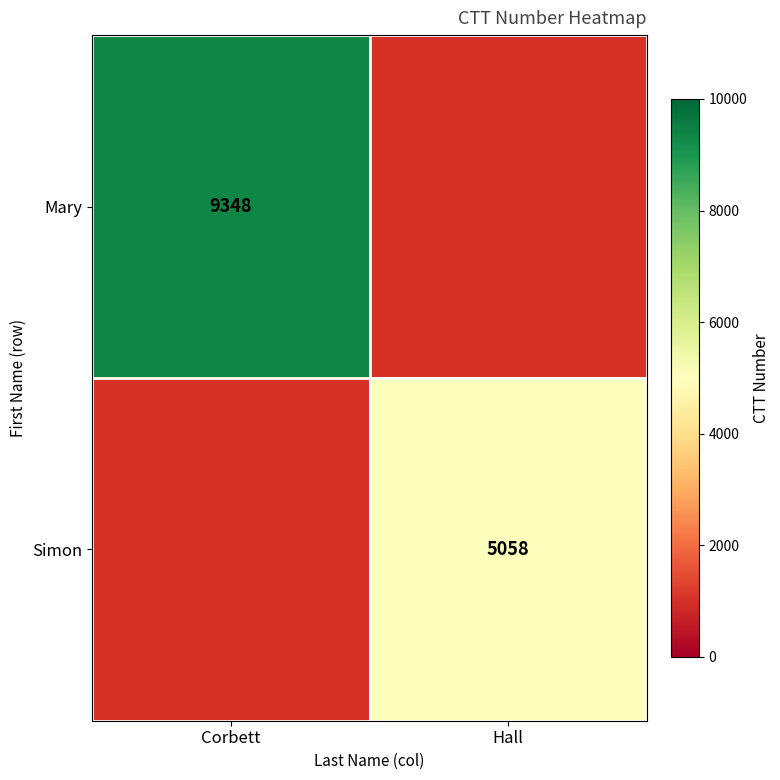

The value of Mary at Corbett is 2127. True or false?

False